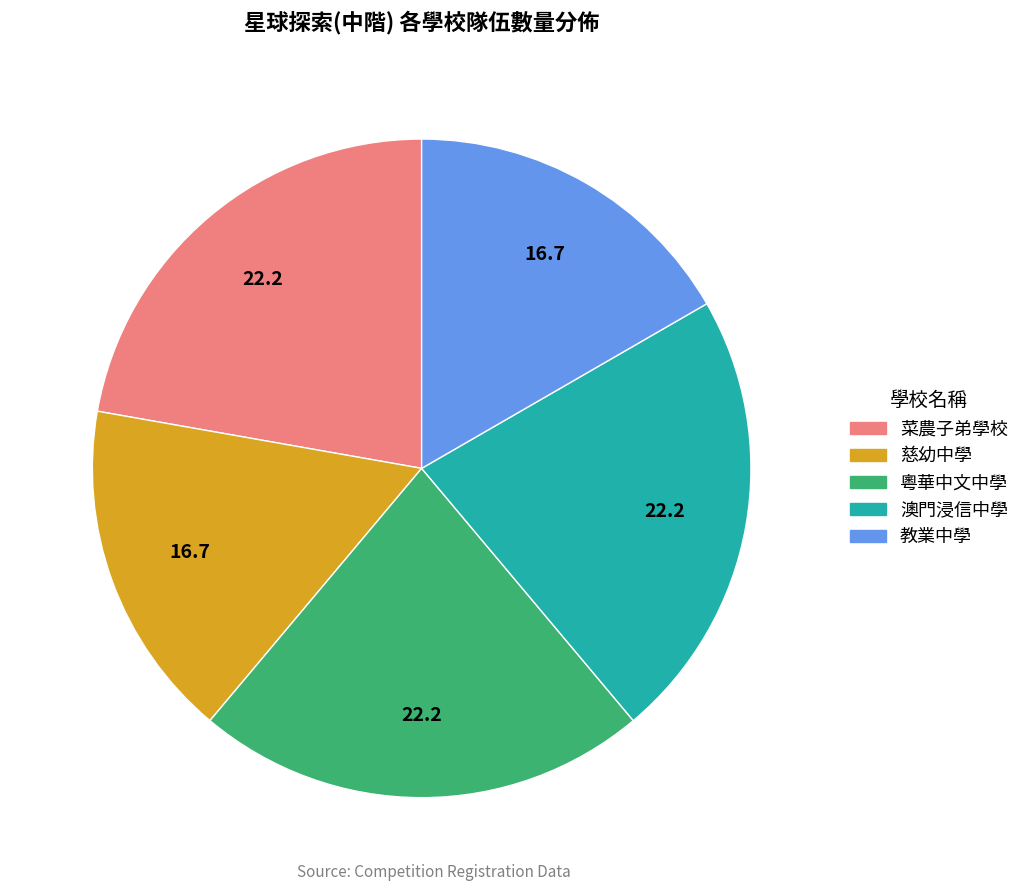

Count the number of slices in the pie.

5